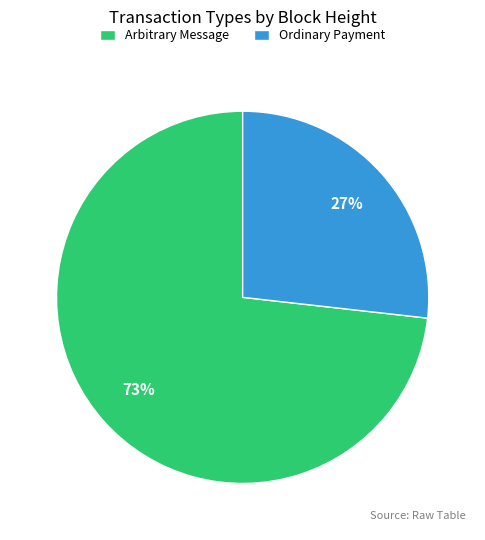

Which category has the smallest portion of the pie?

Ordinary Payment